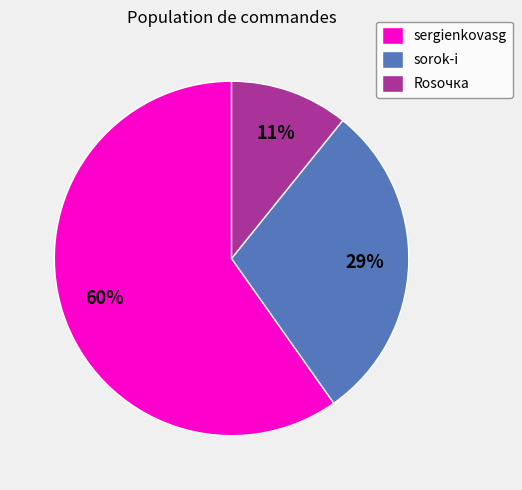

To the nearest percent, what is the average slice percentage?

33%